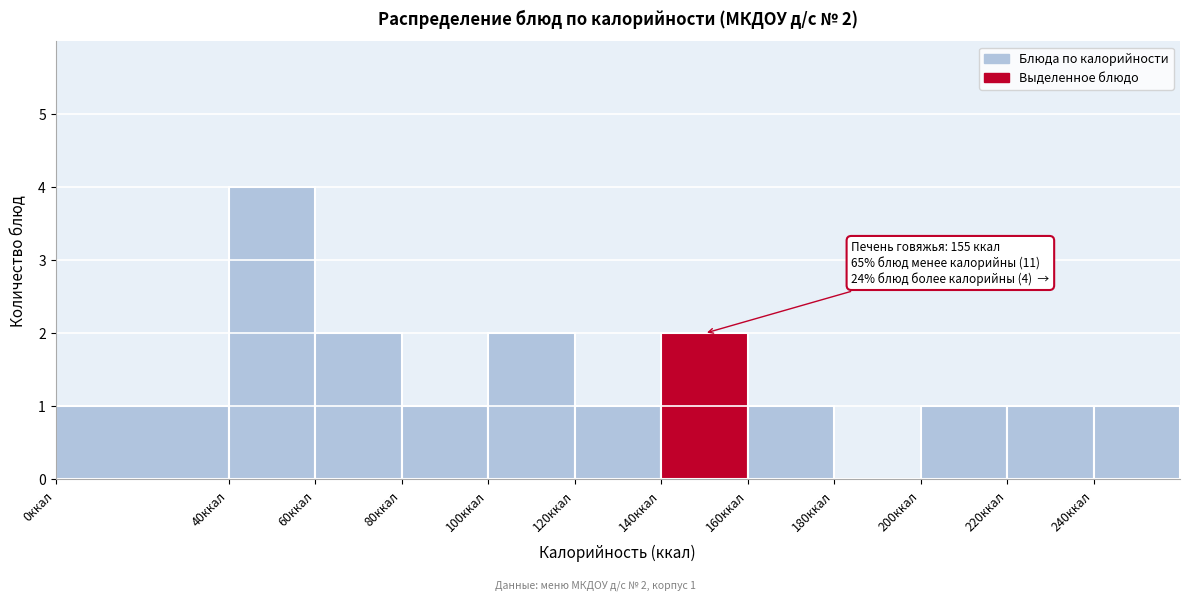

Over which range of the x-axis is the bar tallest?

40 to 60